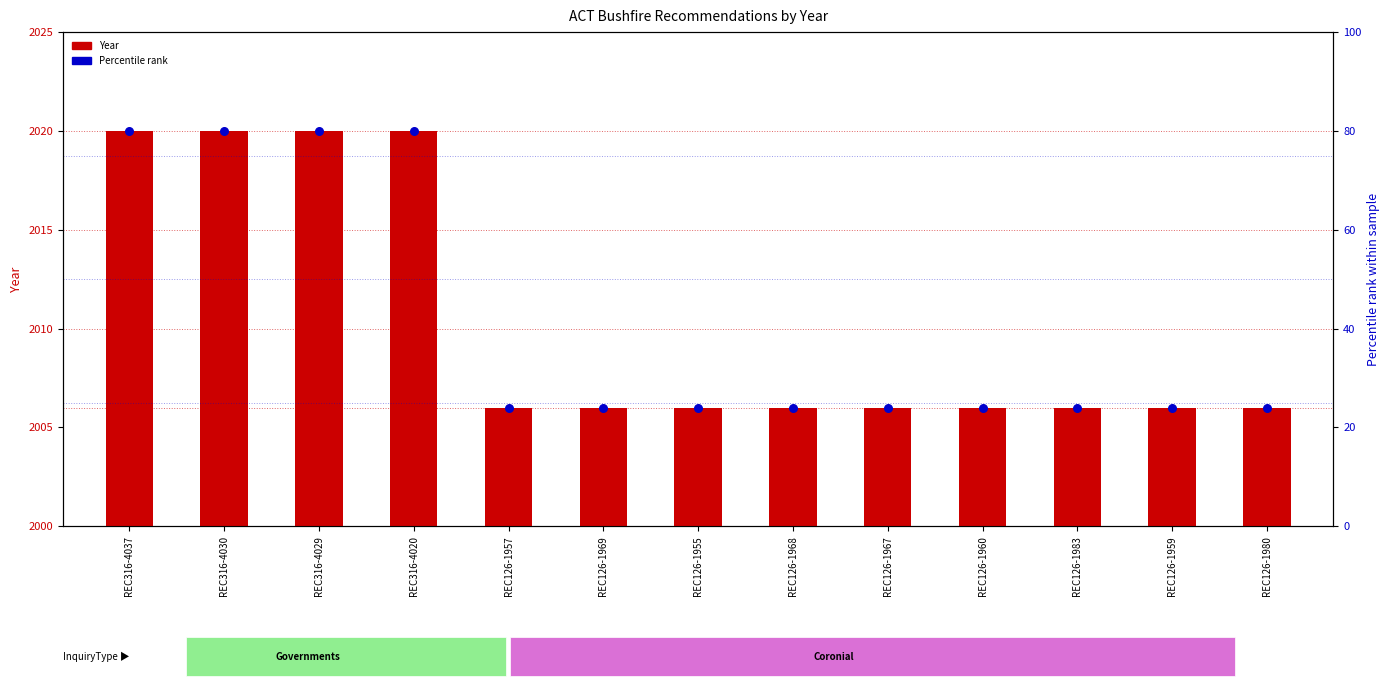

Which series has the largest total across all categories?

Year